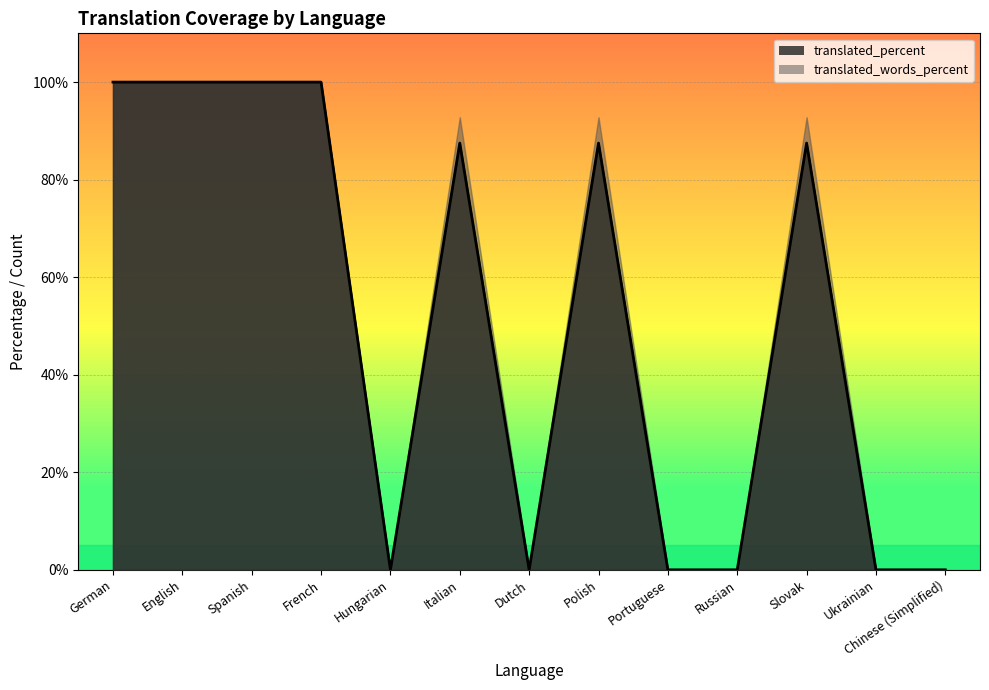

Reading left to right, list all the values displayed in this chart.

100.0	100.0	100.0	100.0	0.0	87.5	0.0	87.5	0.0	0.0	87.5	0.0	0.0